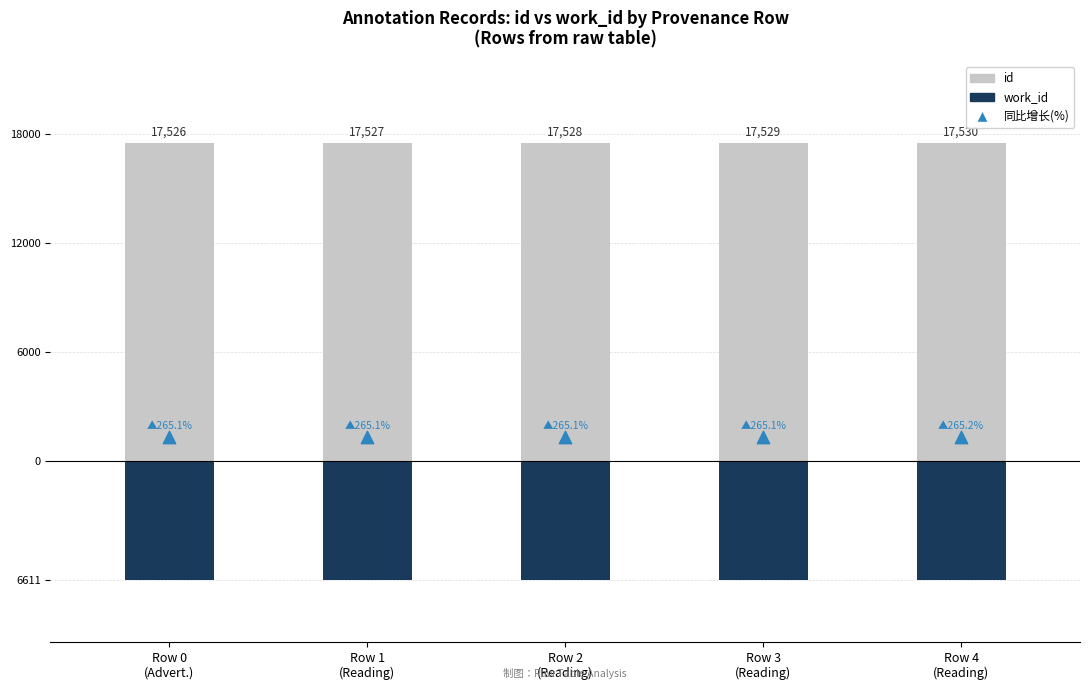

Which series reaches the minimum Y coordinate?

work_id